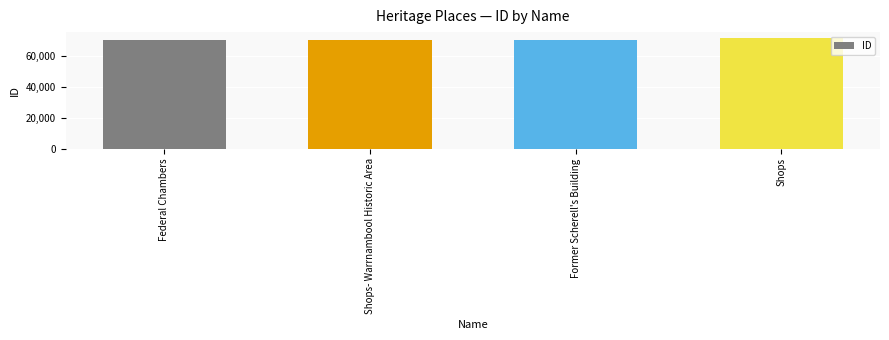

What is the maximum value shown in the chart?

71733